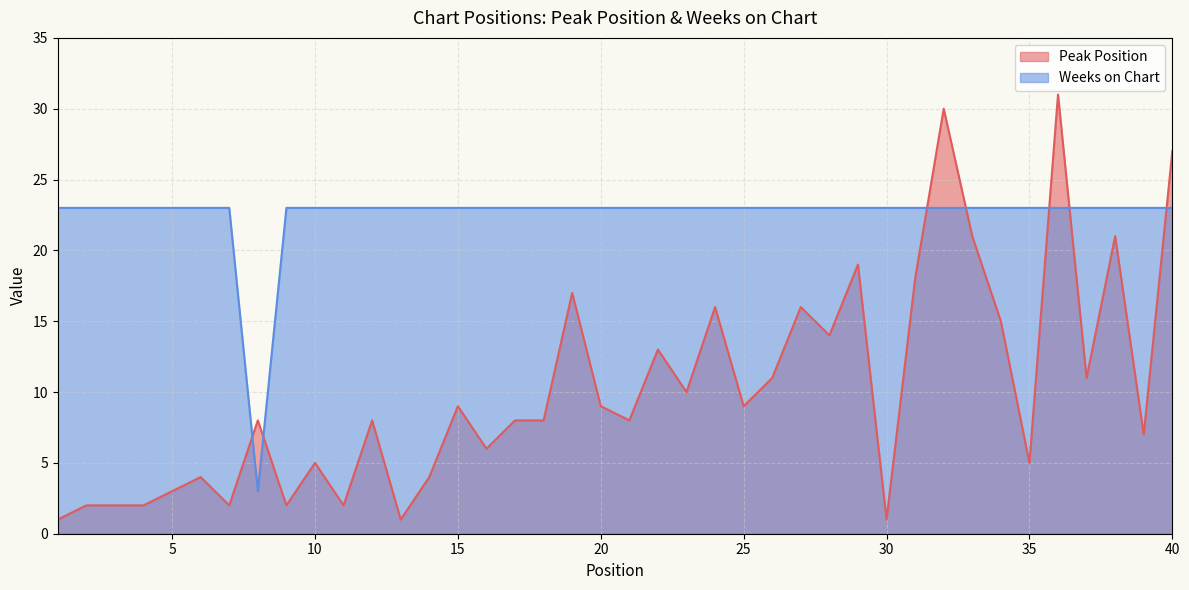

What is the greatest value displayed?

31